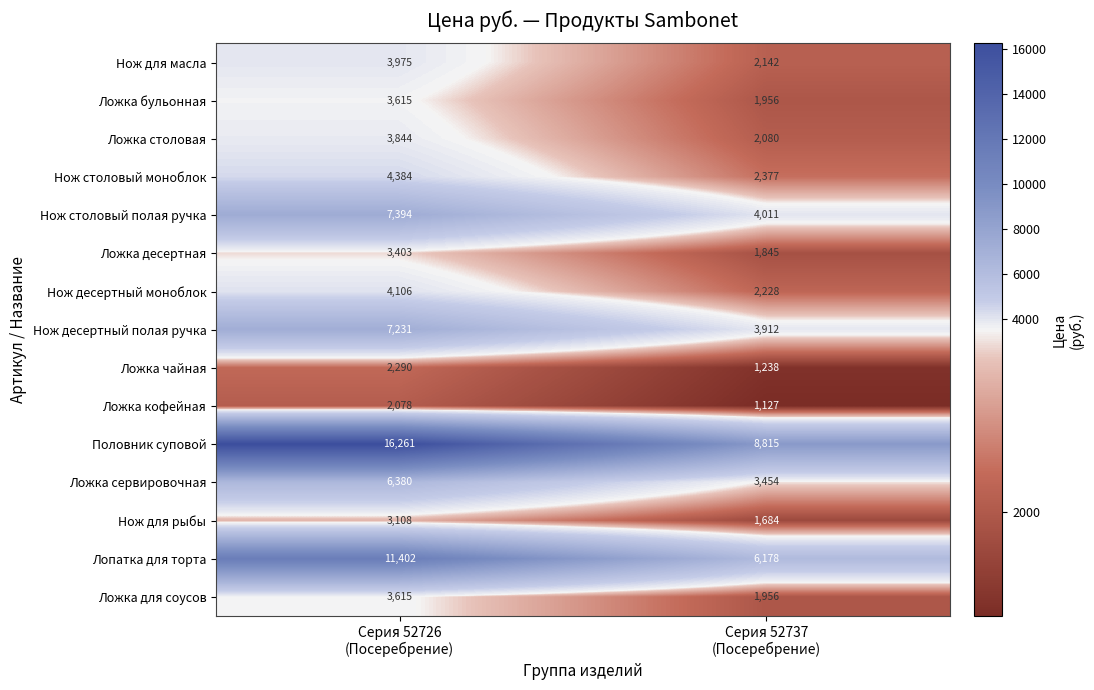

How many values in the Ложка сервировочная series are below 6380?

1